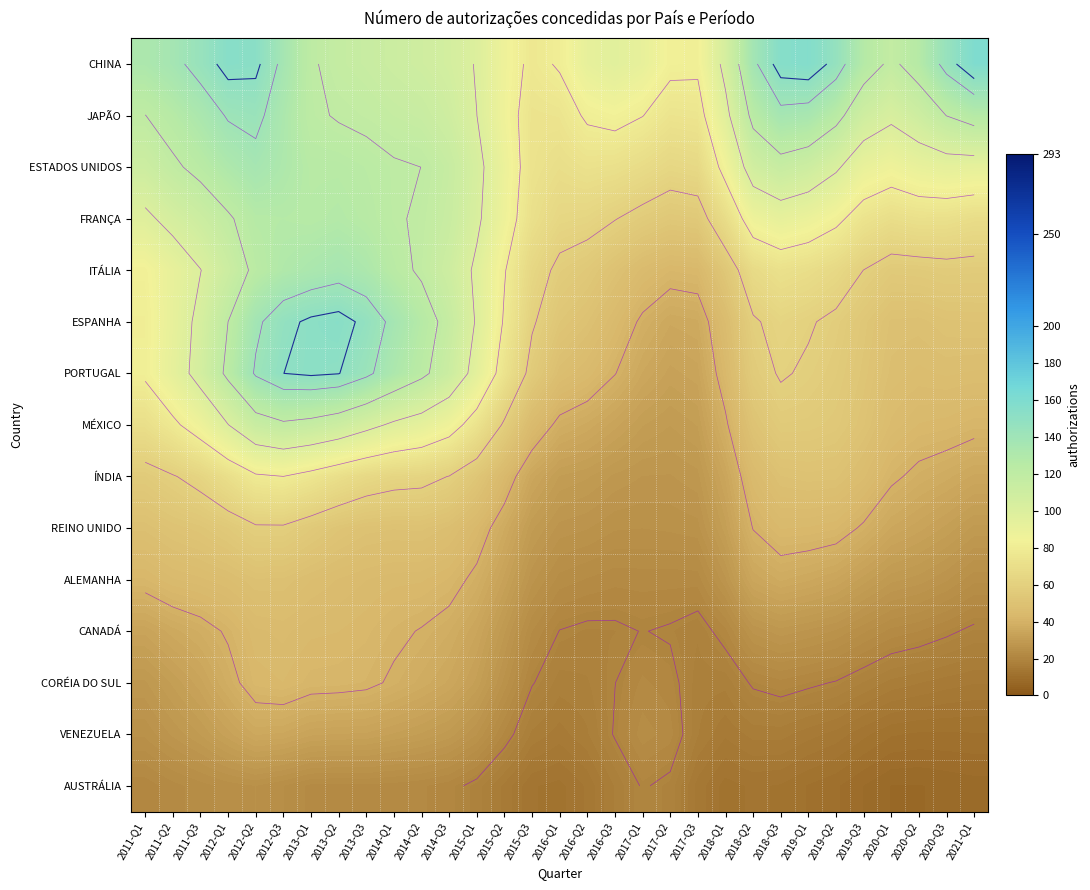

Rank the categories by VENEZUELA value from lowest to highest.

2020-Q3, 2020-Q2, 2021-Q1, 2020-Q1, 2019-Q3, 2019-Q2, 2018-Q1, 2019-Q1, 2016-Q1, 2018-Q2, 2018-Q3, 2015-Q3, 2016-Q2, 2017-Q3, 2016-Q3, 2015-Q2, 2017-Q2, 2017-Q1, 2011-Q1, 2015-Q1, 2011-Q2, 2014-Q3, 2011-Q3, 2014-Q2, 2014-Q1, 2012-Q1, 2013-Q3, 2013-Q2, 2013-Q1, 2012-Q3, 2012-Q2